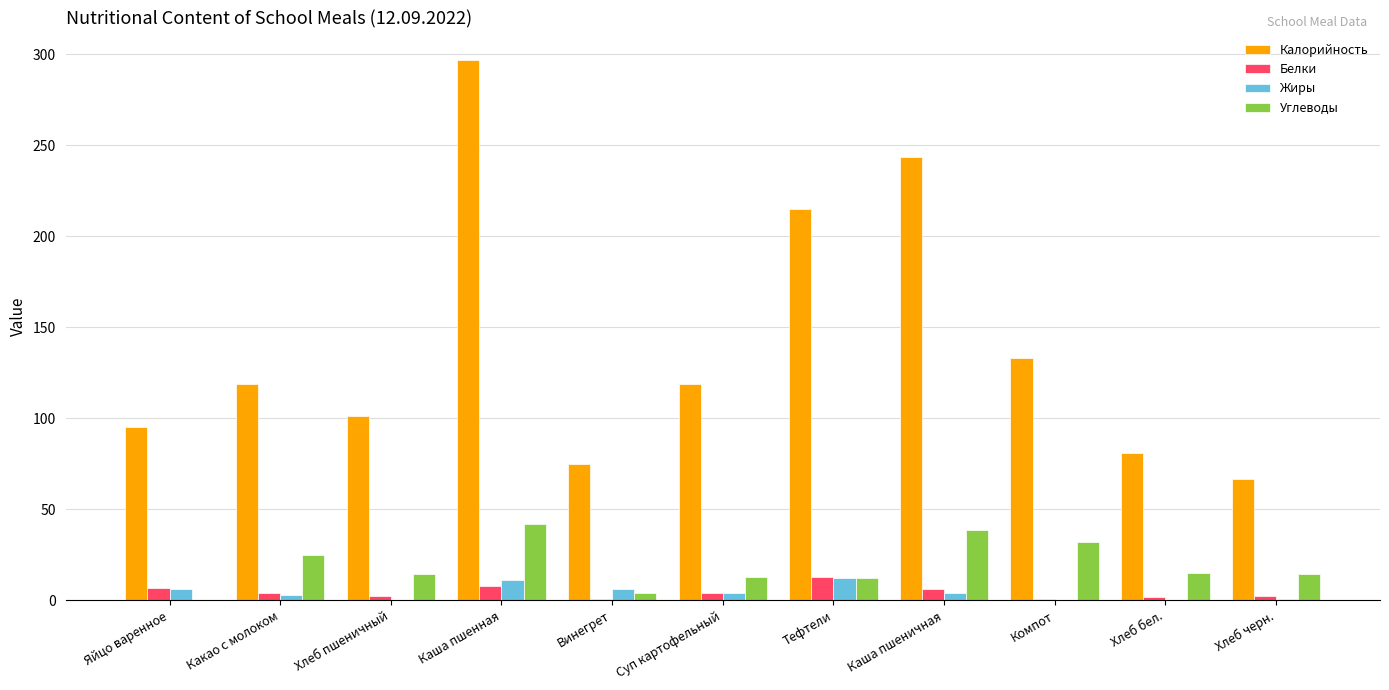

True or false: Белки has a value of 2.0 at Хлеб бел..

True